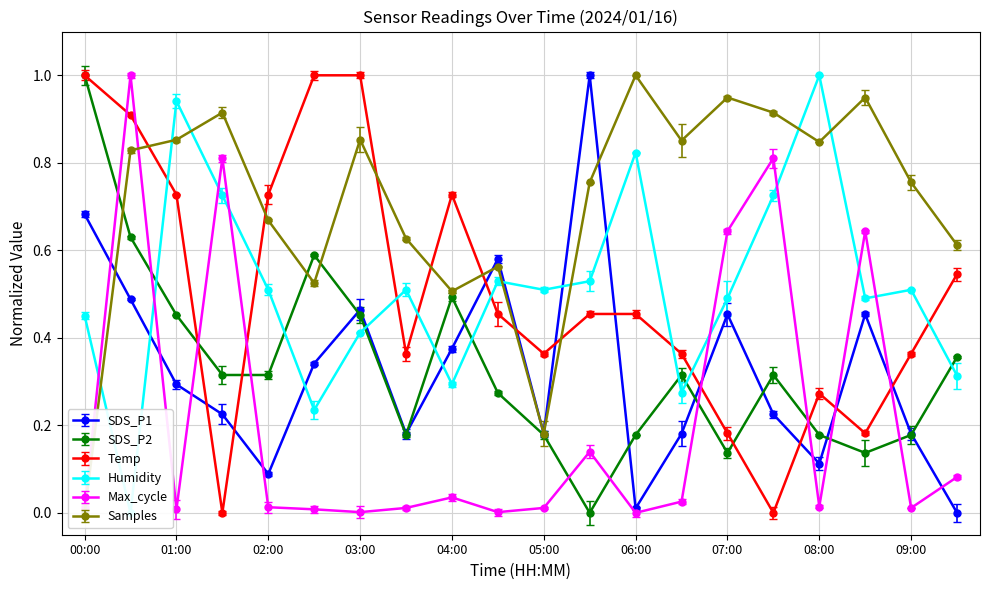

Reading right to left, transcribe all the data shown in this chart.

SDS_P1: 0.0	0.2	0.5	0.1	0.2	0.5	0.2	0.0	1.0	0.2	0.6	0.4	0.2	0.5	0.3	0.1	0.2	0.3	0.5	0.7
SDS_P2: 0.4	0.2	0.1	0.2	0.3	0.1	0.3	0.2	0.0	0.2	0.3	0.5	0.2	0.5	0.6	0.3	0.3	0.5	0.6	1.0
Temp: 0.5	0.4	0.2	0.3	0.0	0.2	0.4	0.5	0.5	0.4	0.5	0.7	0.4	1.0	1.0	0.7	0.0	0.7	0.9	1.0
Humidity: 0.3	0.5	0.5	1.0	0.7	0.5	0.3	0.8	0.5	0.5	0.5	0.3	0.5	0.4	0.2	0.5	0.7	0.9	0.0	0.5
Max_cycle: 0.1	0.0	0.6	0.0	0.8	0.6	0.0	0.0	0.1	0.0	0.0	0.0	0.0	0.0	0.0	0.0	0.8	0.0	1.0	0.0
Samples: 0.6	0.8	0.9	0.8	0.9	0.9	0.9	1.0	0.8	0.2	0.6	0.5	0.6	0.9	0.5	0.7	0.9	0.9	0.8	0.0